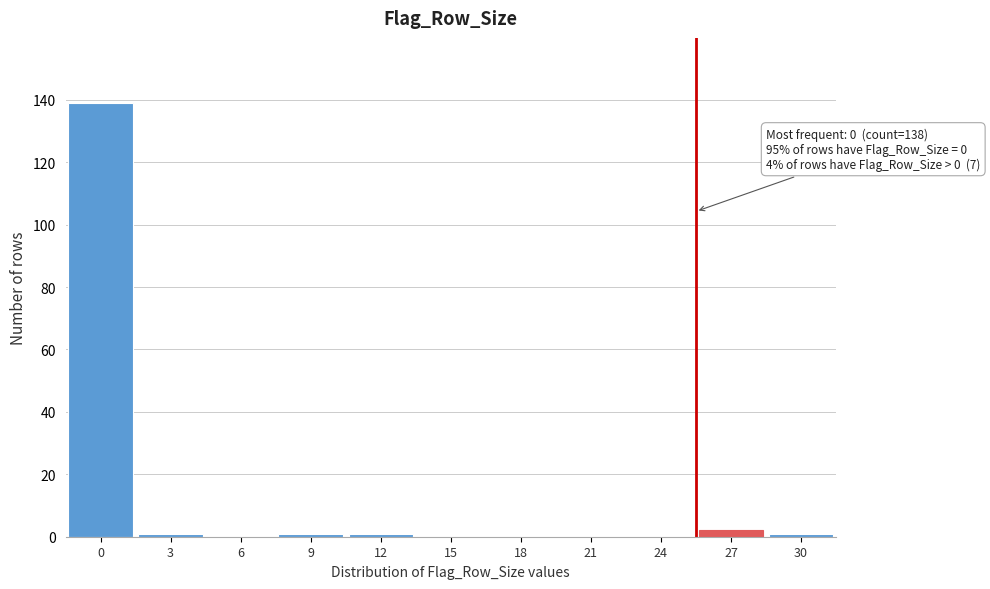

Reading left to right, list all the values displayed in this chart.

0=139	3=1	6=0	9=1	12=1	15=0	18=0	21=0	24=0	27=2	30=1